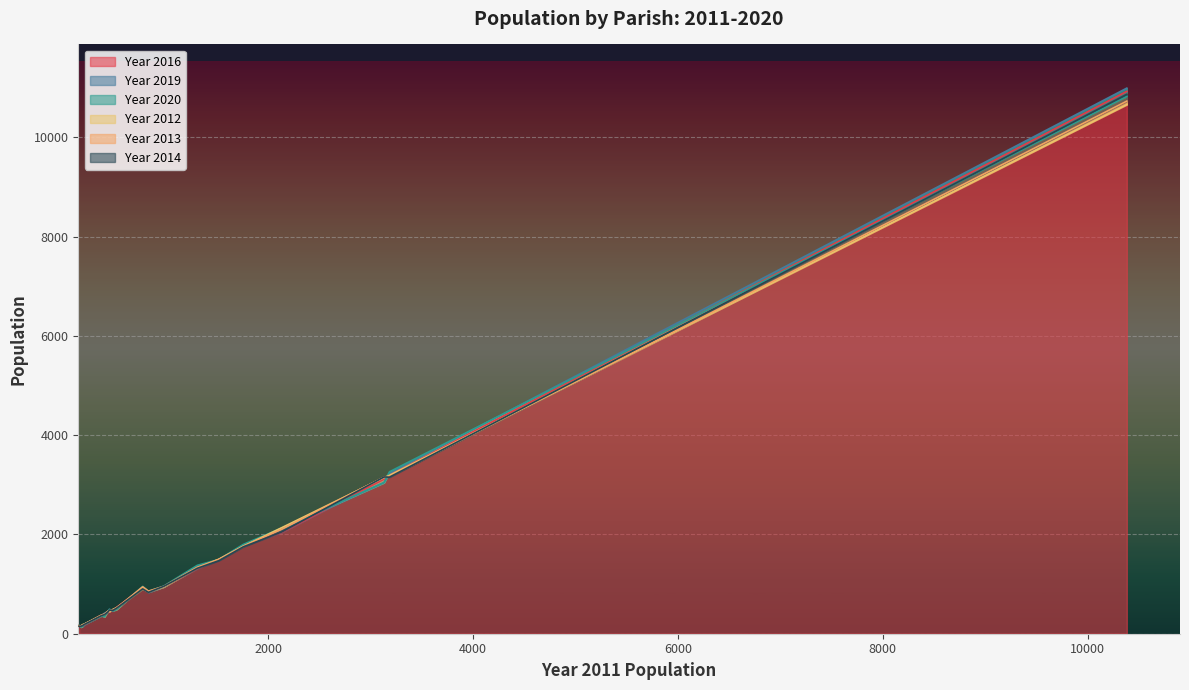

What is the label of the 3rd point from the left?

437